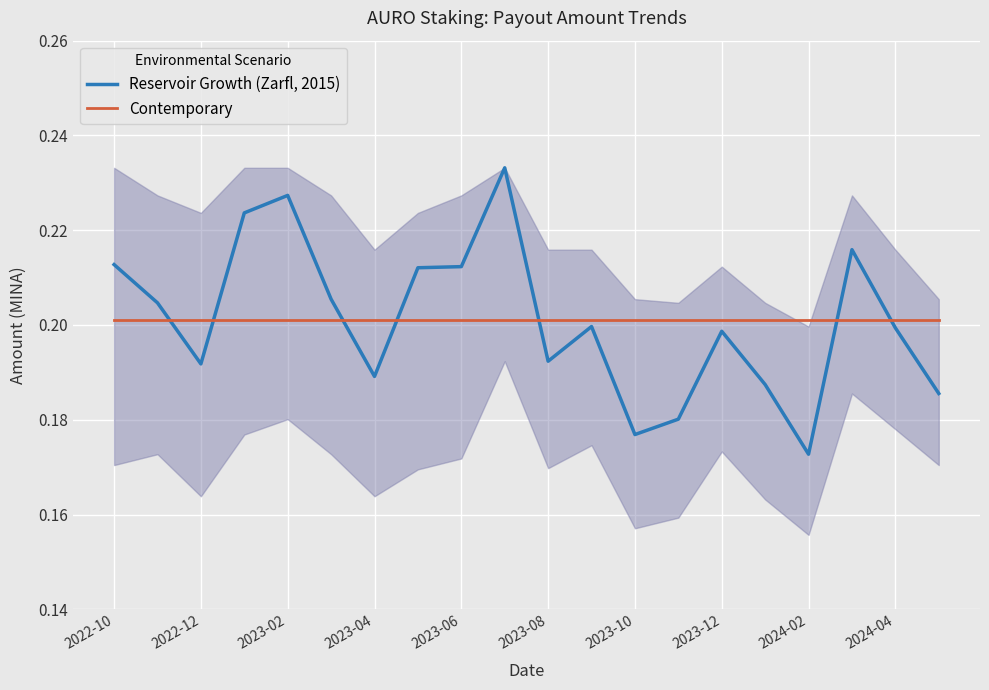

At which label does Reservoir Growth (Zarfl, 2015) reach its minimum?

2024-02